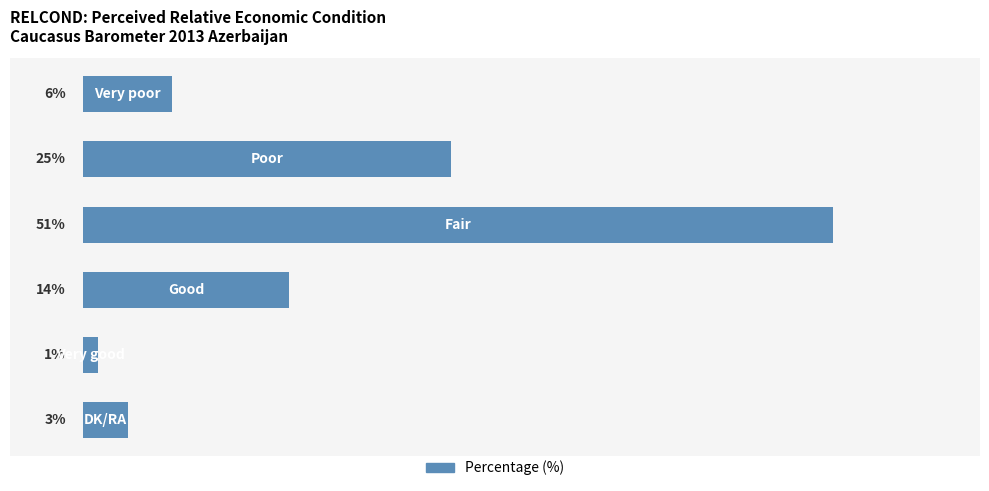

What is the difference between the maximum and minimum values?

50